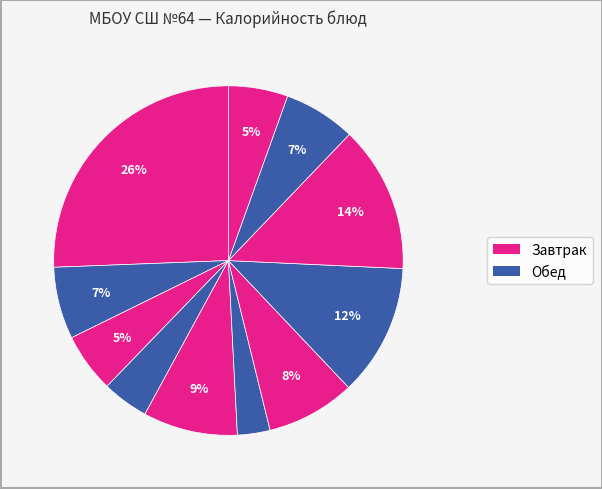

How many segments does this pie chart have?

11